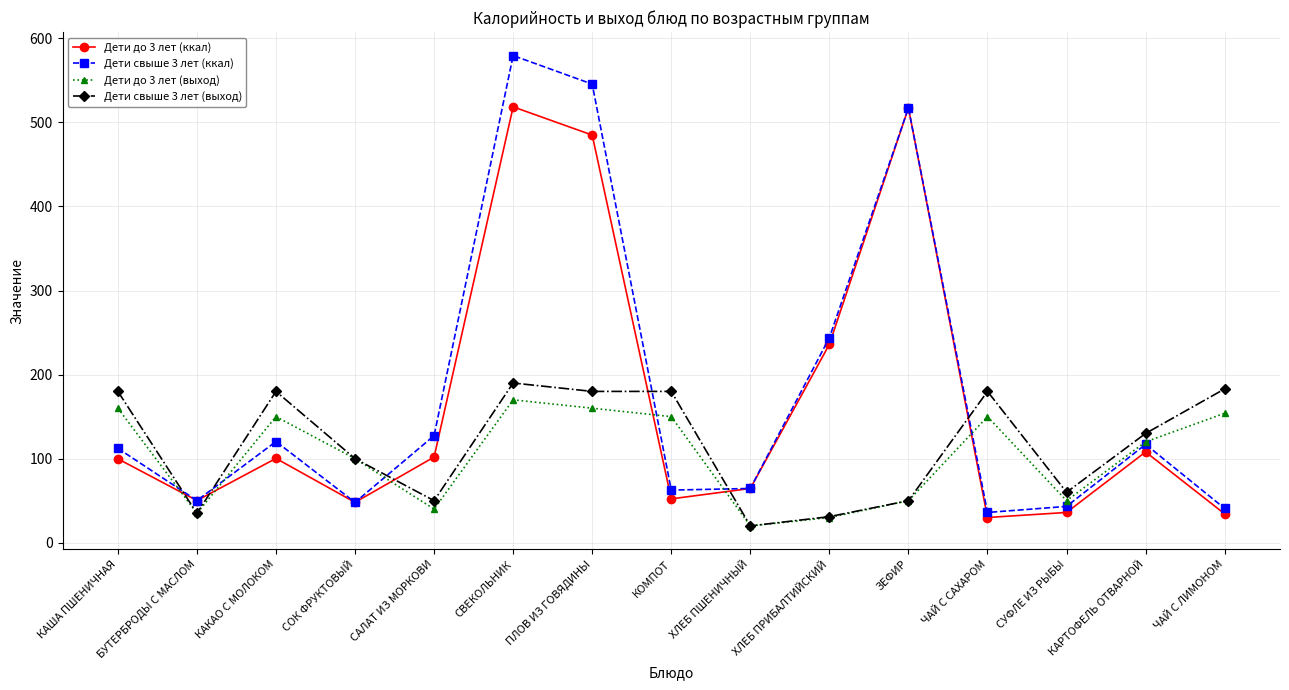

What is the sum of the Дети свыше 3 лет (ккал) values at СУФЛЕ ИЗ РЫБЫ and КАША ПШЕНИЧНАЯ?

155.5